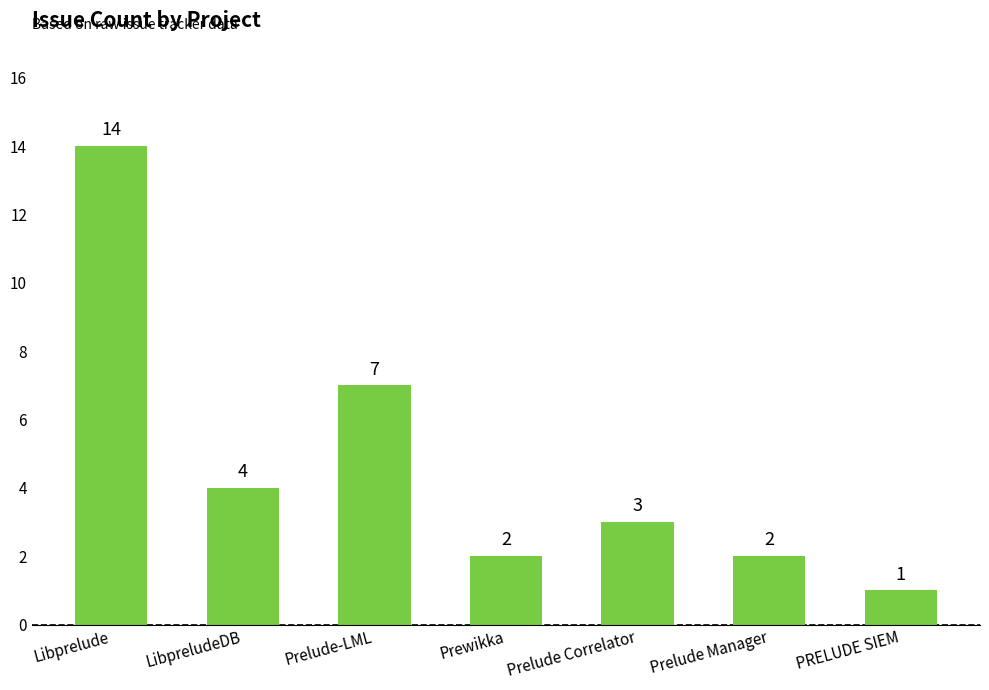

Which has a higher value, PRELUDE SIEM or Prewikka?

Prewikka